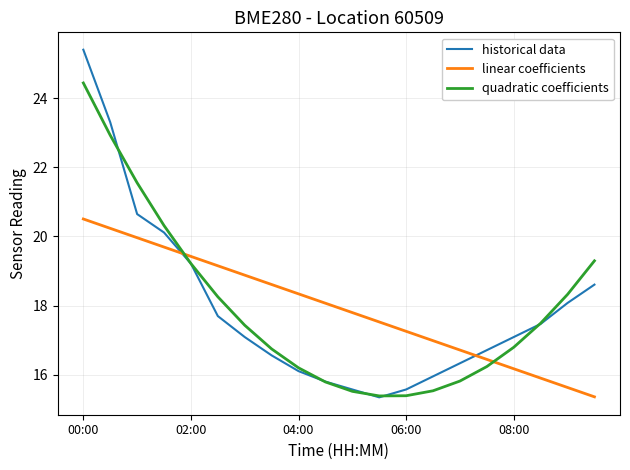

What is the average value of the historical data series?

17.9